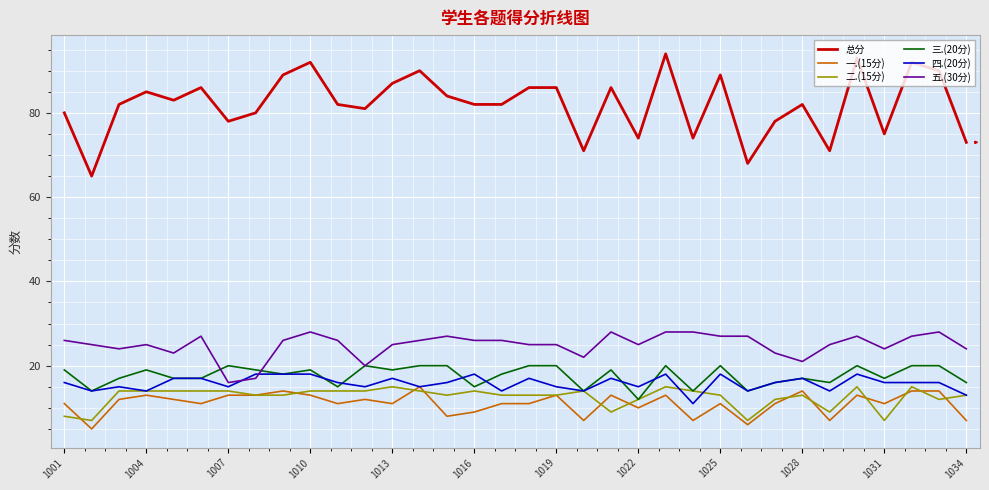

What is the smallest value displayed?

5